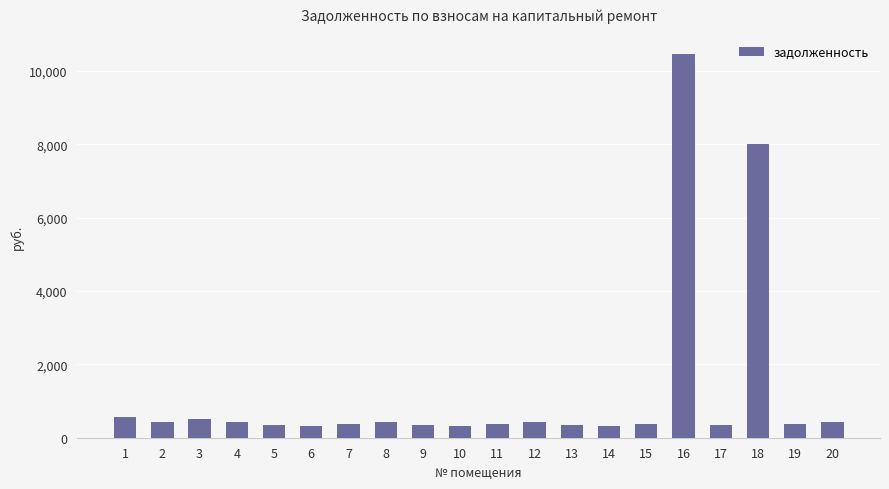

What is the sum of all values?

25586.9